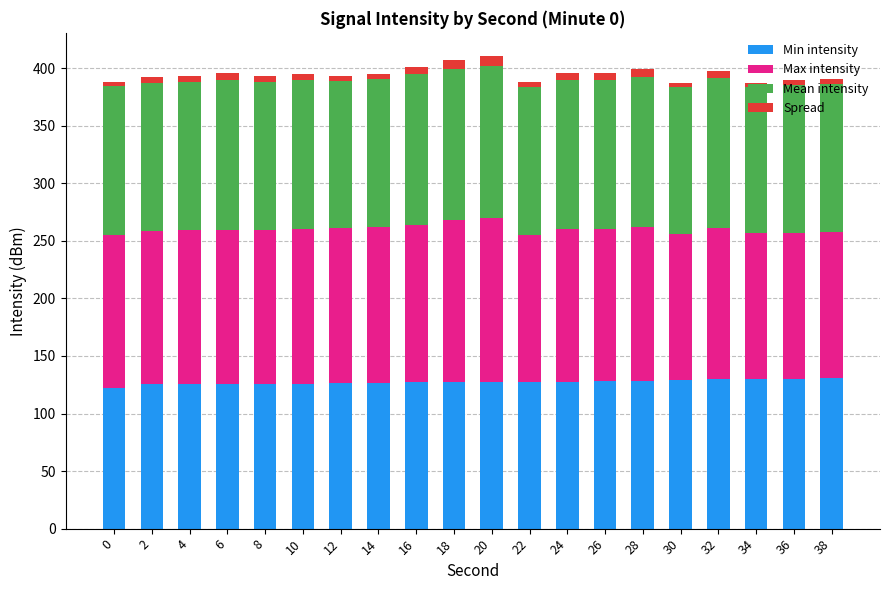

What is the highest value of the Min intensity series?

130.5